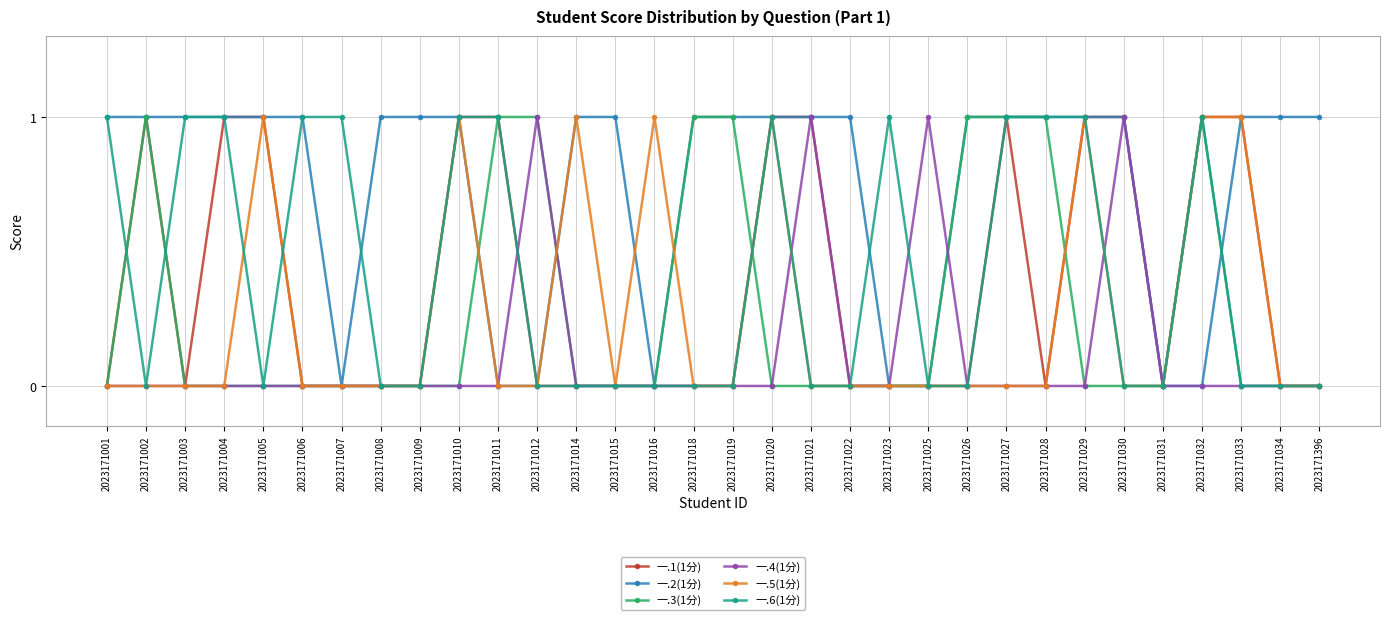

Reading left to right, transcribe all the data shown in this chart.

一.1(1分): 2023171001=0	2023171002=1	2023171003=0	2023171004=1	2023171005=1	2023171006=0	2023171007=0	2023171008=0	2023171009=0	2023171010=1	2023171011=1	2023171012=0	2023171014=0	2023171015=0	2023171016=0	2023171018=0	2023171019=0	2023171020=1	2023171021=1	2023171022=0	2023171023=0	2023171025=0	2023171026=0	2023171027=1	2023171028=0	2023171029=1	2023171030=1	2023171031=0	2023171032=1	2023171033=1	2023171034=0	2023171396=0
一.2(1分): 2023171001=1	2023171002=1	2023171003=1	2023171004=1	2023171005=1	2023171006=1	2023171007=0	2023171008=1	2023171009=1	2023171010=1	2023171011=0	2023171012=0	2023171014=1	2023171015=1	2023171016=0	2023171018=1	2023171019=1	2023171020=1	2023171021=1	2023171022=1	2023171023=0	2023171025=0	2023171026=1	2023171027=1	2023171028=1	2023171029=1	2023171030=1	2023171031=0	2023171032=0	2023171033=1	2023171034=1	2023171396=1
一.3(1分): 2023171001=0	2023171002=1	2023171003=0	2023171004=0	2023171005=0	2023171006=0	2023171007=0	2023171008=0	2023171009=0	2023171010=0	2023171011=1	2023171012=1	2023171014=0	2023171015=0	2023171016=0	2023171018=1	2023171019=1	2023171020=0	2023171021=0	2023171022=0	2023171023=0	2023171025=0	2023171026=1	2023171027=1	2023171028=1	2023171029=0	2023171030=0	2023171031=0	2023171032=1	2023171033=0	2023171034=0	2023171396=0
一.4(1分): 2023171001=0	2023171002=0	2023171003=0	2023171004=0	2023171005=0	2023171006=0	2023171007=0	2023171008=0	2023171009=0	2023171010=0	2023171011=0	2023171012=1	2023171014=0	2023171015=0	2023171016=0	2023171018=0	2023171019=0	2023171020=0	2023171021=1	2023171022=0	2023171023=0	2023171025=1	2023171026=0	2023171027=0	2023171028=0	2023171029=0	2023171030=1	2023171031=0	2023171032=0	2023171033=0	2023171034=0	2023171396=0
一.5(1分): 2023171001=0	2023171002=0	2023171003=0	2023171004=0	2023171005=1	2023171006=0	2023171007=0	2023171008=0	2023171009=0	2023171010=1	2023171011=0	2023171012=0	2023171014=1	2023171015=0	2023171016=1	2023171018=0	2023171019=0	2023171020=1	2023171021=0	2023171022=0	2023171023=0	2023171025=0	2023171026=0	2023171027=0	2023171028=0	2023171029=1	2023171030=0	2023171031=0	2023171032=1	2023171033=1	2023171034=0	2023171396=0
一.6(1分): 2023171001=1	2023171002=0	2023171003=1	2023171004=1	2023171005=0	2023171006=1	2023171007=1	2023171008=0	2023171009=0	2023171010=1	2023171011=1	2023171012=0	2023171014=0	2023171015=0	2023171016=0	2023171018=0	2023171019=0	2023171020=1	2023171021=0	2023171022=0	2023171023=1	2023171025=0	2023171026=0	2023171027=1	2023171028=1	2023171029=1	2023171030=0	2023171031=0	2023171032=1	2023171033=0	2023171034=0	2023171396=0